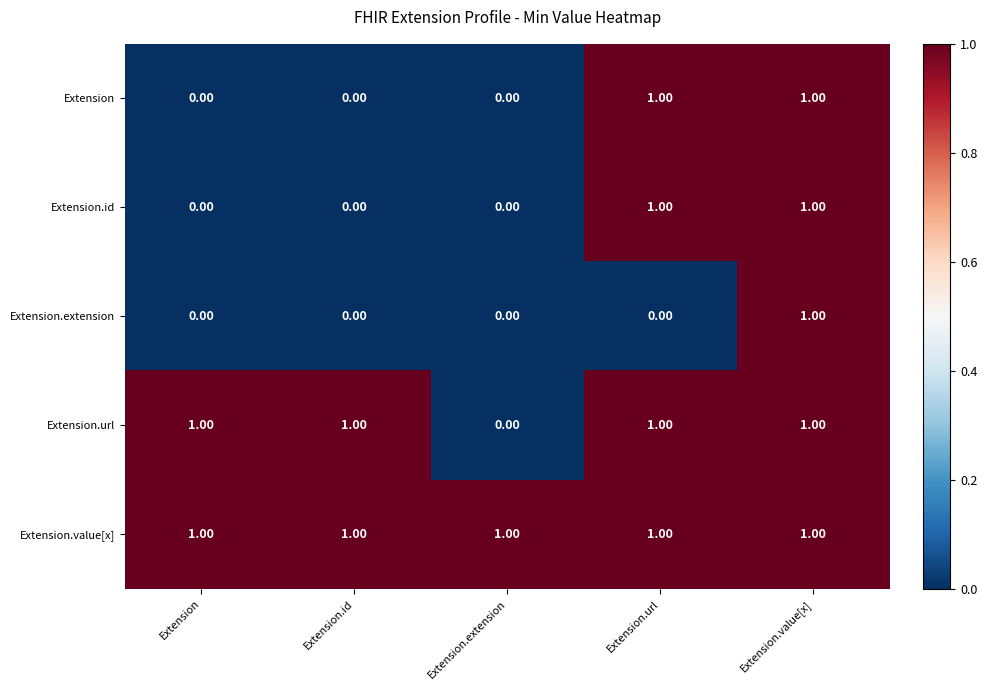

At which category is the sum across all series the highest?

Extension.value[x]